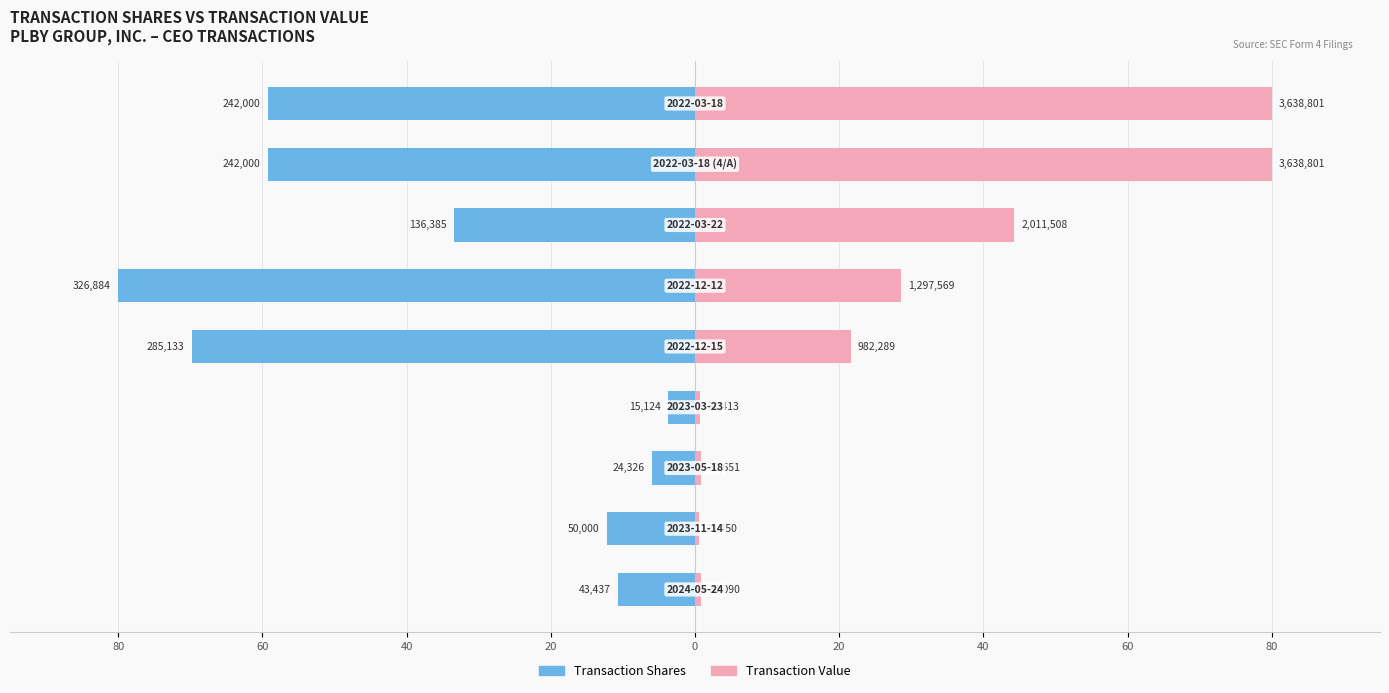

Reading left to right, transcribe all the data shown in this chart.

Transaction Shares: -10.6	-12.2	-6.0	-3.7	-69.8	-80.0	-33.4	-59.2	-59.2
Transaction Value: 0.8	0.5	0.9	0.7	21.6	28.5	44.2	80.0	80.0